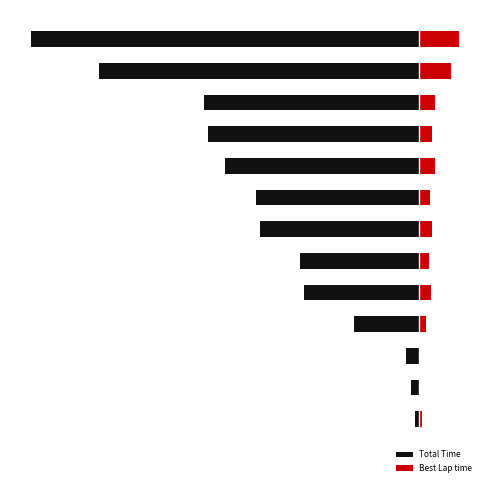

What is the sum of the Best Lap time values at 5 and 0?

0.7